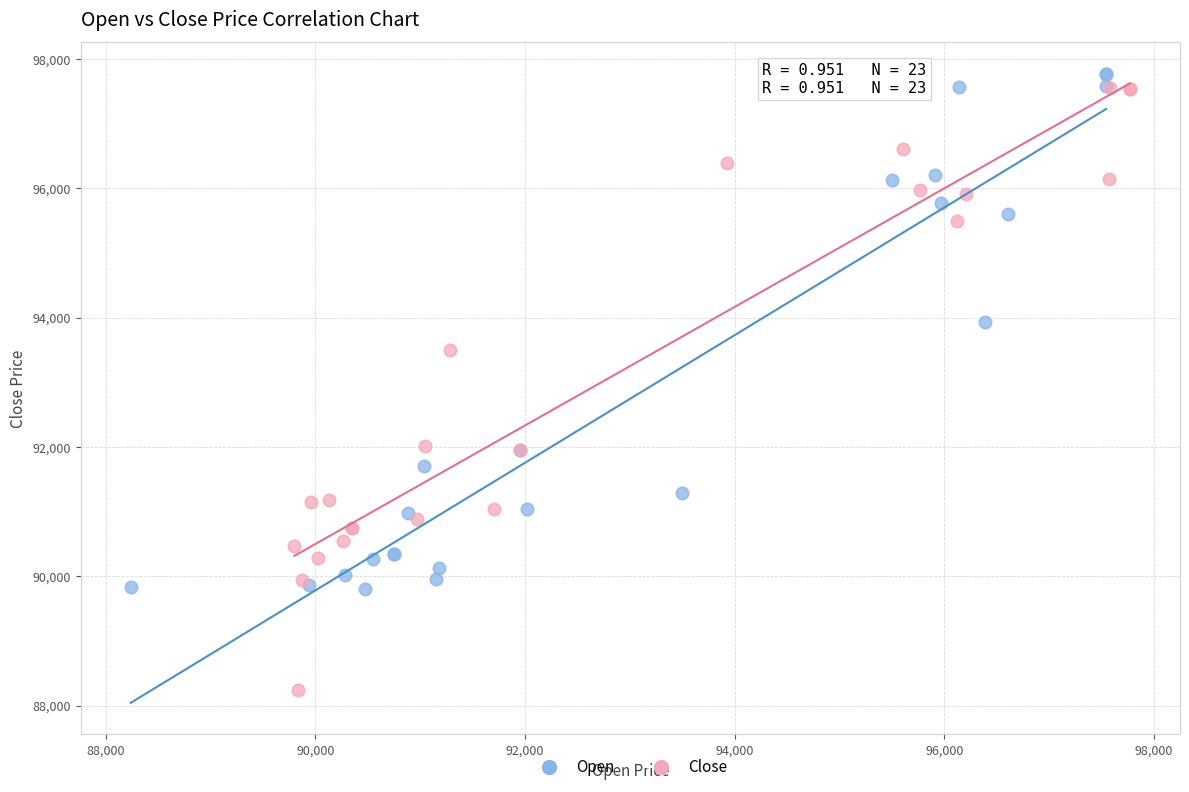

What are all the series names shown in the legend?

Open, Close